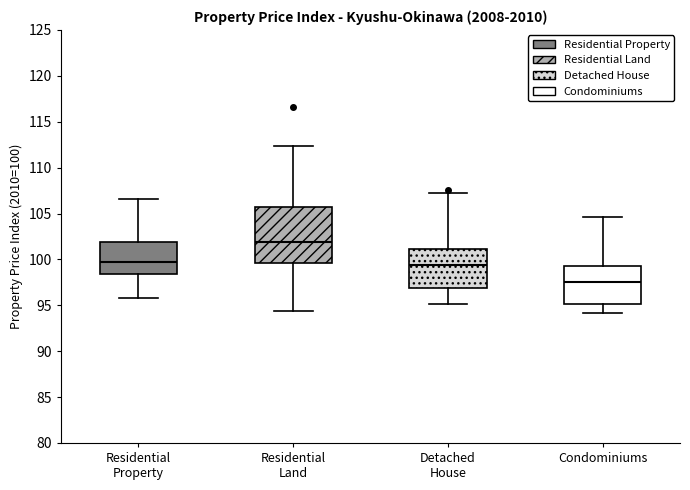

Where is the upper edge of the box for Condominiums on the y-axis? The values are not printed on the chart, so give them approximately, as read against the axis.

99.0